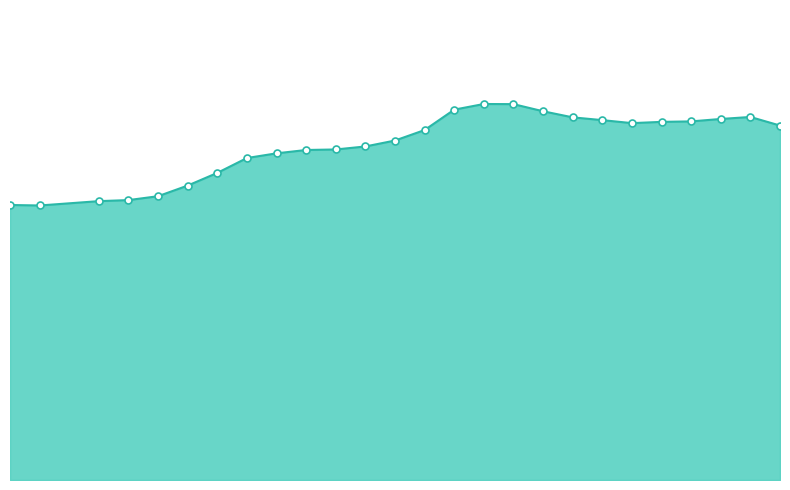

Which label corresponds to the largest value in the chart?

2010